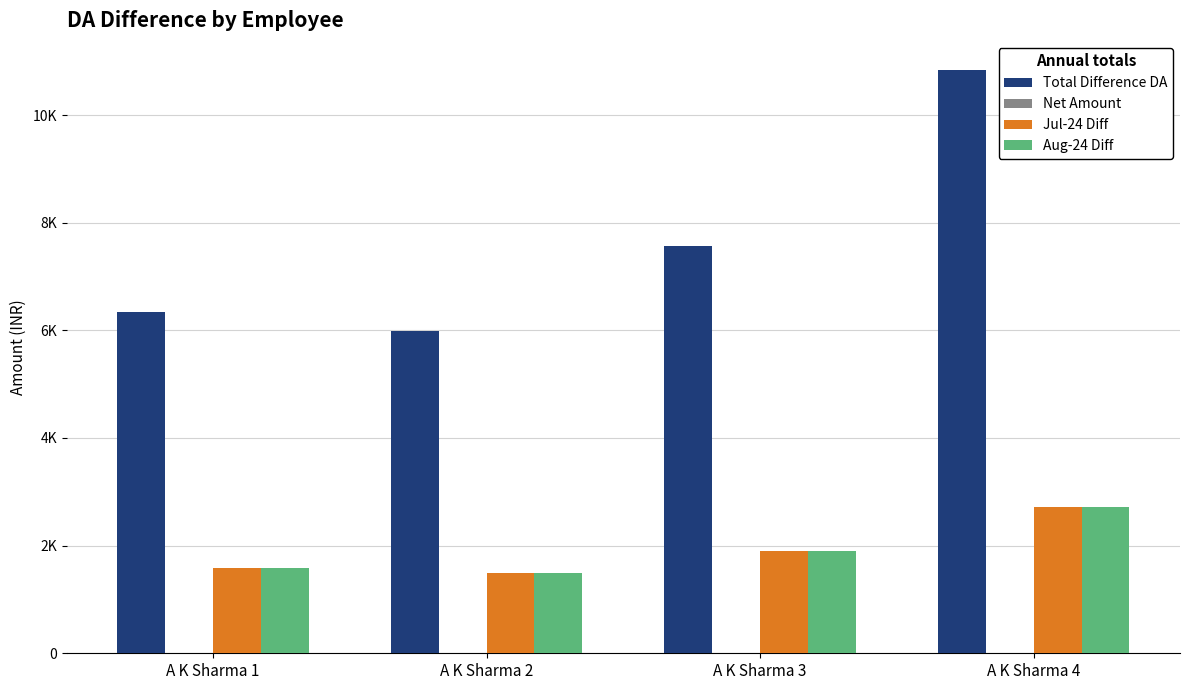

Which series has the widest spread of values?

Total Difference DA